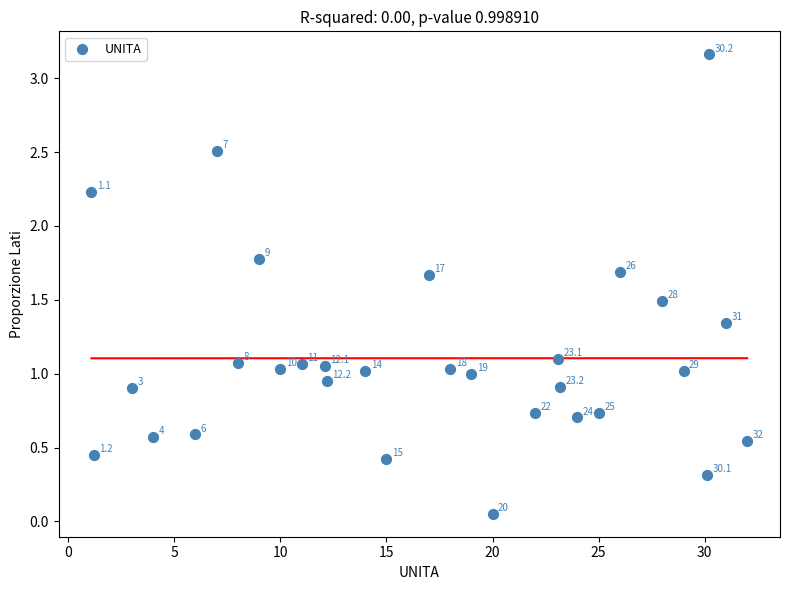

What is the range of X values (max minus min)?

30.9